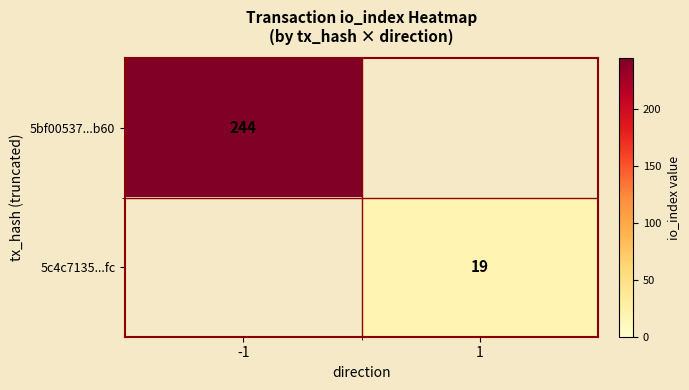

Which category has the highest value across all series?

-1